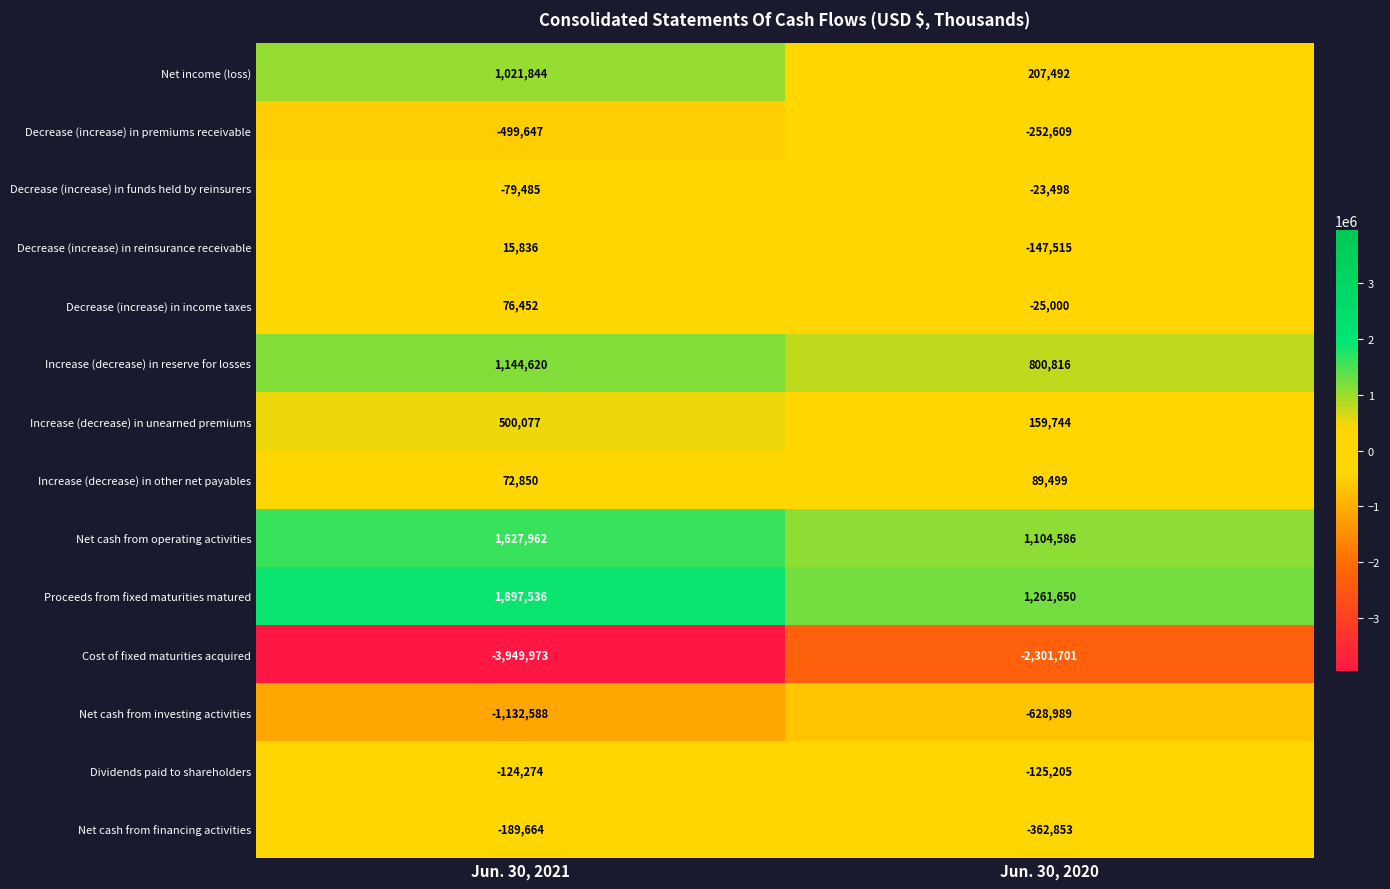

At which category is the sum across all series the highest?

Jun. 30, 2021